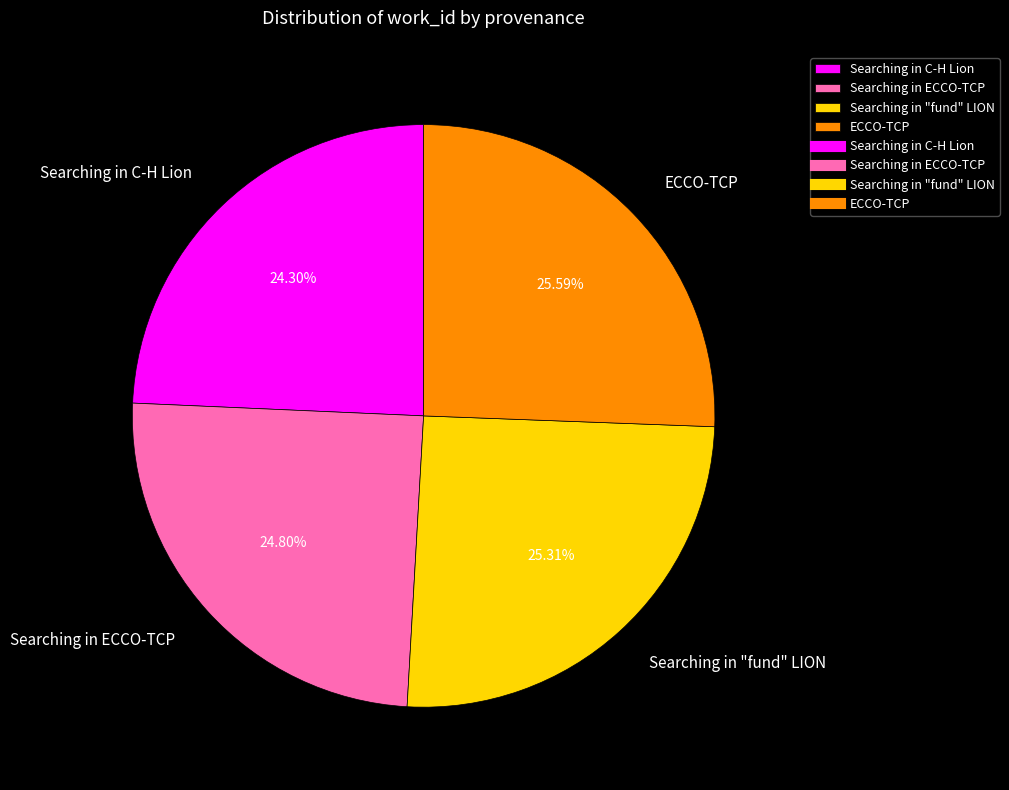

Between Searching in C-H Lion and Searching in "fund" LION, which is larger?

Searching in "fund" LION